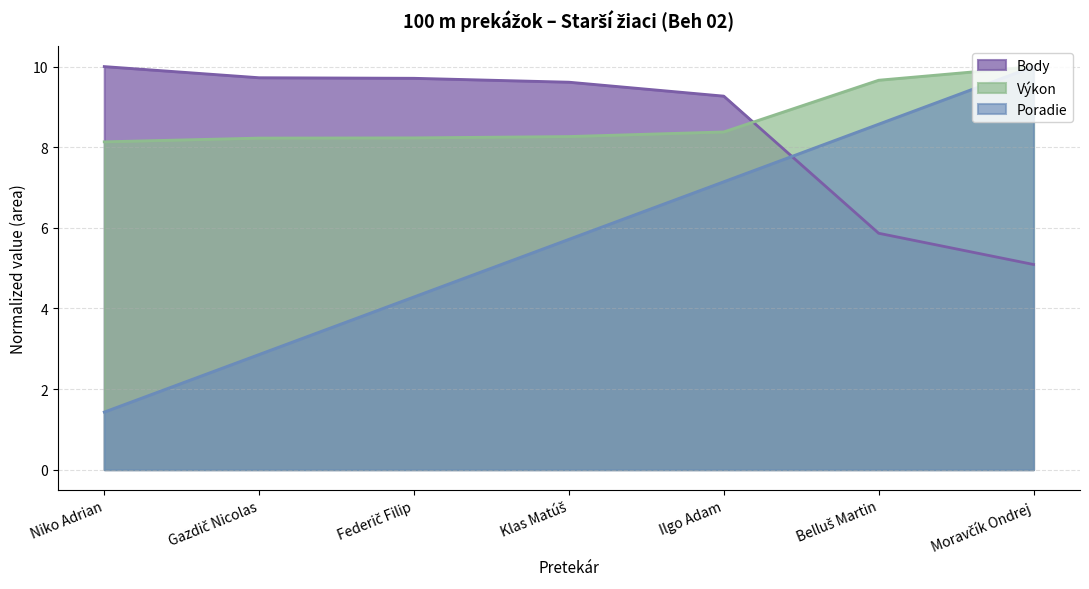

What is the difference between the maximum and minimum values in the Body series?

4.9